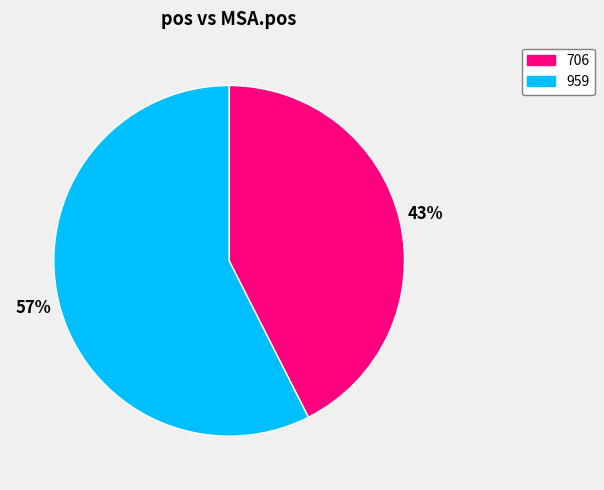

Combined, do 706 and 959 account for over 50%?

Yes